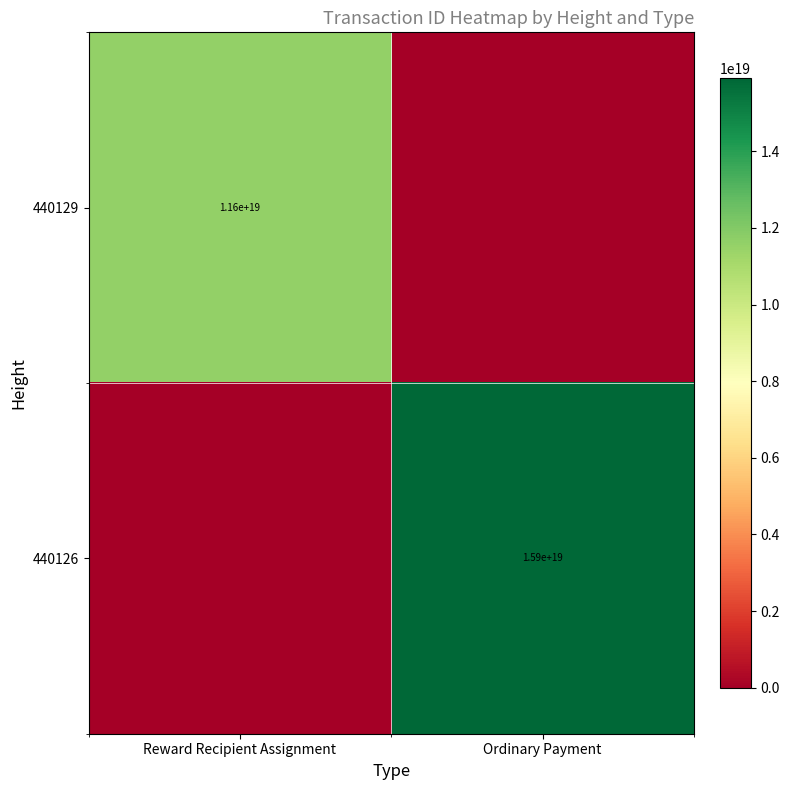

Is it true that 440129 equals 5970860854050463744 at Reward Recipient Assignment?

False